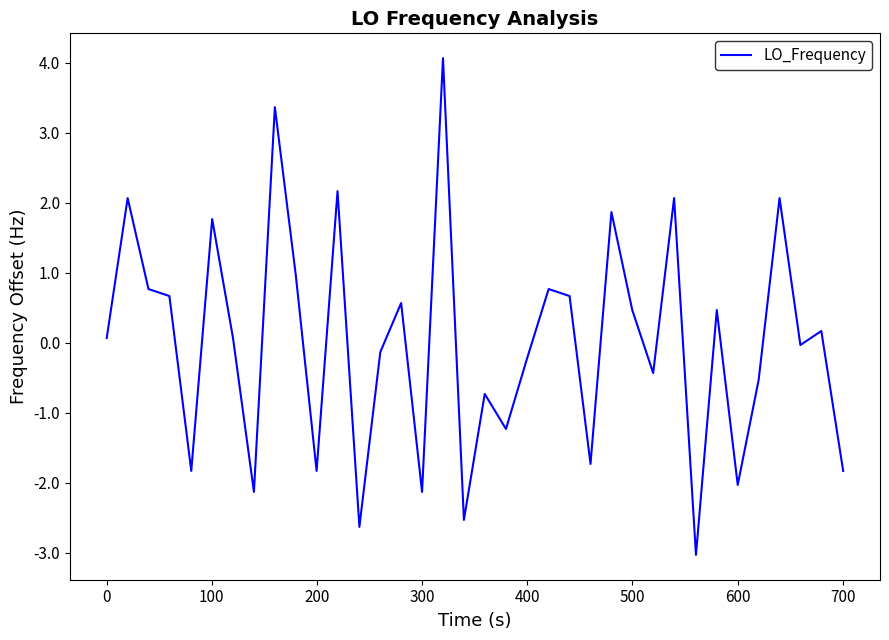

What is the difference between the second highest and minimum values?

6.4